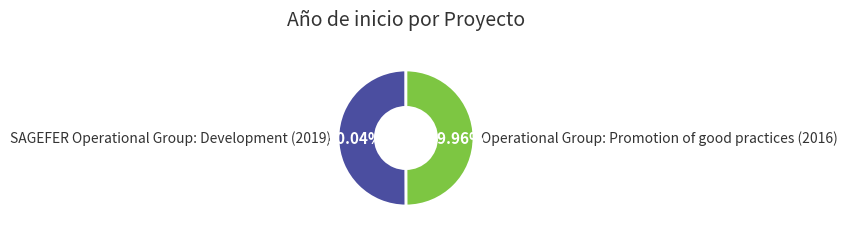

Is there any slice that represents more than half of the pie?

Yes